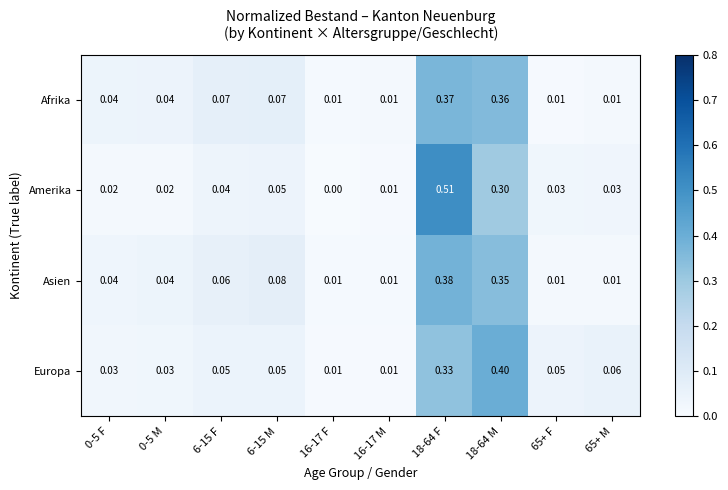

List the series in order of their peak value, lowest first.

Afrika, Asien, Europa, Amerika